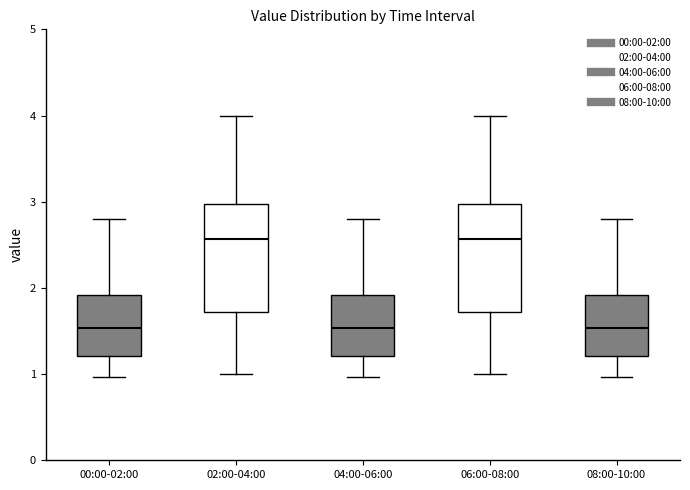

Reading left to right, read every box against the y-axis: the position of its median line, the range the box covers, and the ends of its whiskers. The values are not printed on the chart, so give them approximately, as read against the axis.

00:00-02:00: median 1.5, box 1.2 to 1.9, whiskers 1.0 to 2.8
02:00-04:00: median 2.6, box 1.7 to 3.0, whiskers 1.0 to 4.0
04:00-06:00: median 1.5, box 1.2 to 1.9, whiskers 1.0 to 2.8
06:00-08:00: median 2.6, box 1.7 to 3.0, whiskers 1.0 to 4.0
08:00-10:00: median 1.5, box 1.2 to 1.9, whiskers 1.0 to 2.8